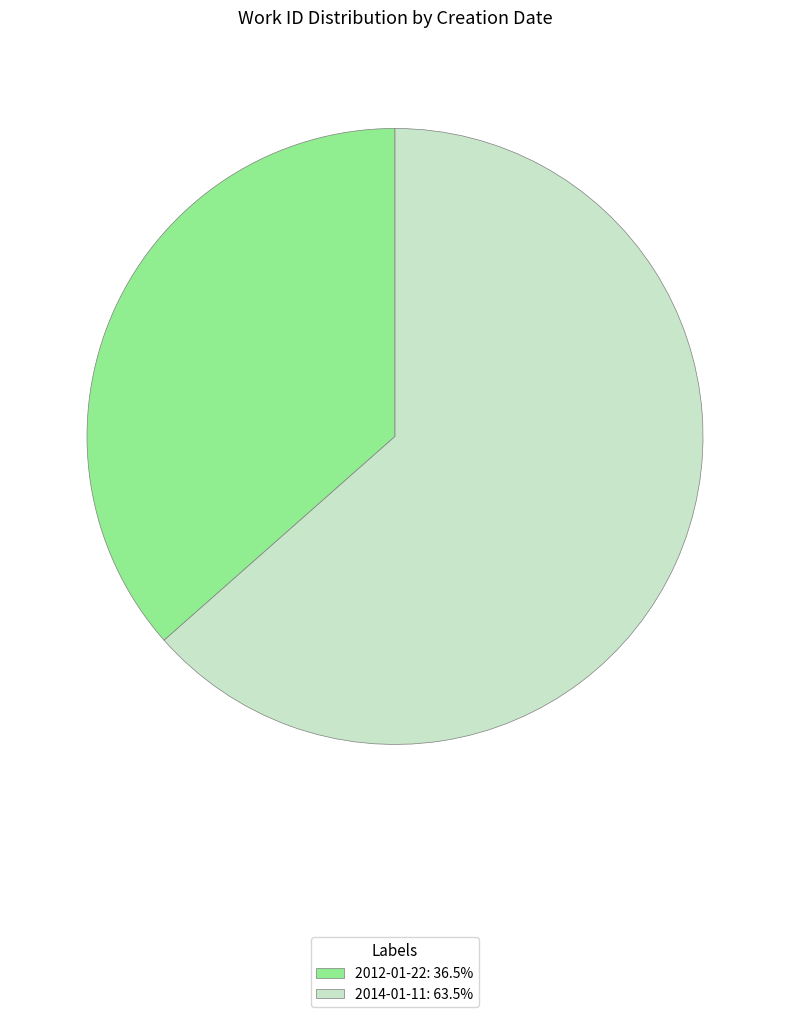

Combined, do 2012-01-22: 36.5% and 2014-01-11: 63.5% account for over 50%?

Yes